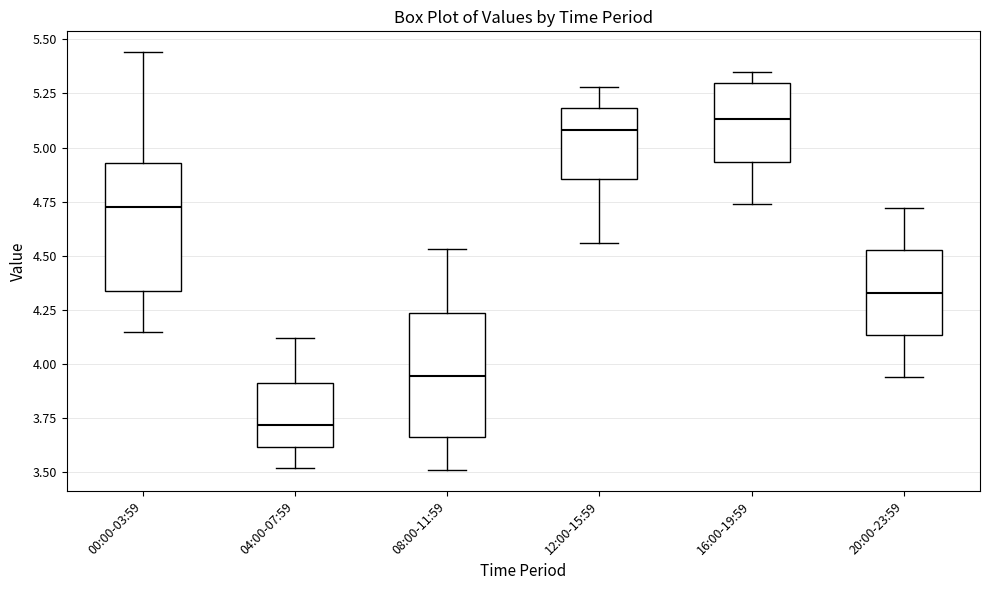

Where is the upper edge of the box for 12:00-15:59 on the y-axis? The values are not printed on the chart, so give them approximately, as read against the axis.

5.20